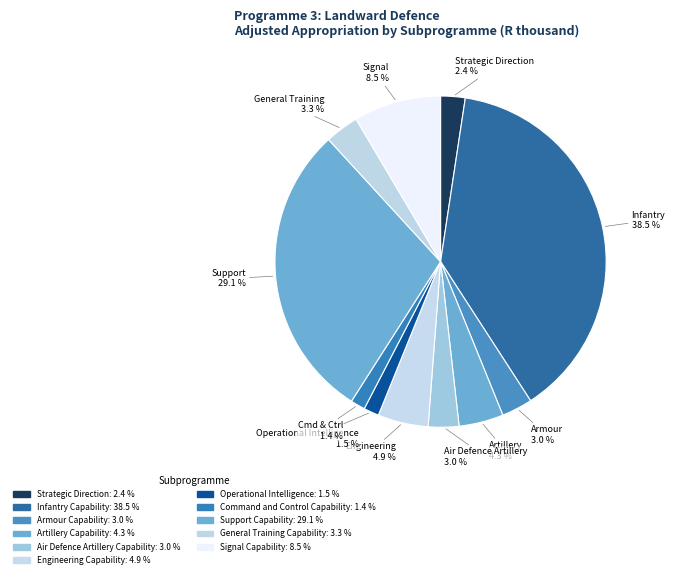

How many segments does this pie chart have?

11